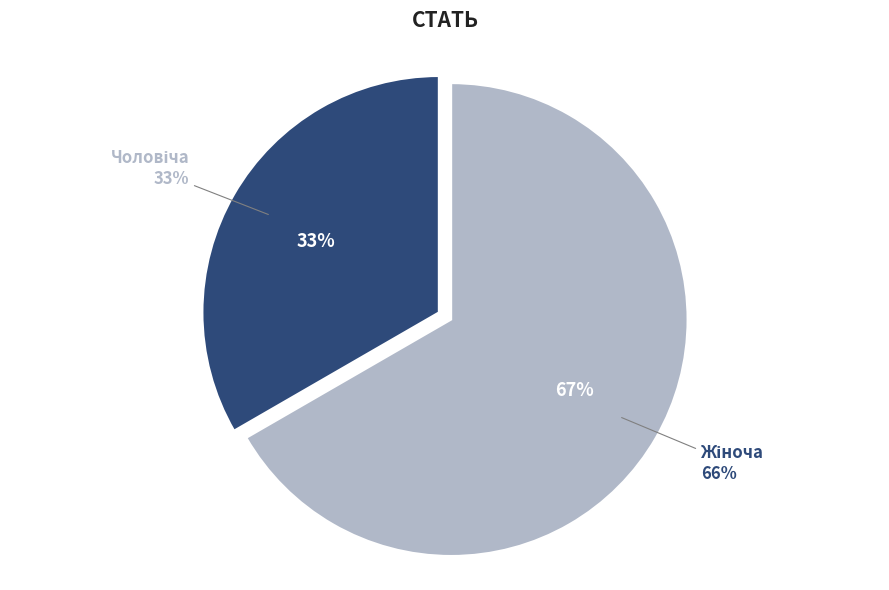

To the nearest percent, what percentage of the pie is Чоловіча?

33%